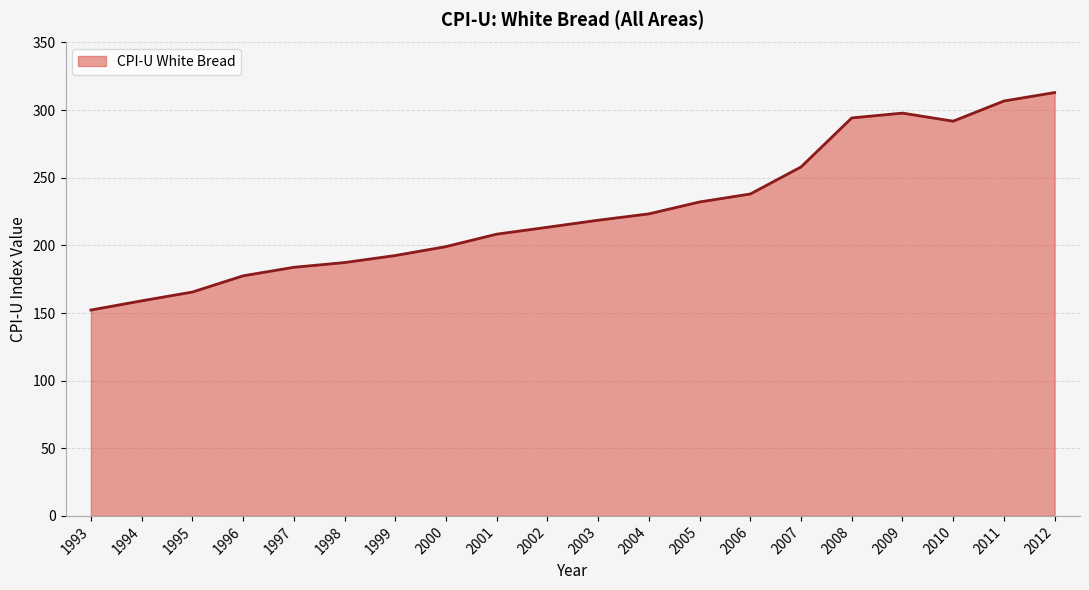

Read the value at 2007.

258.0